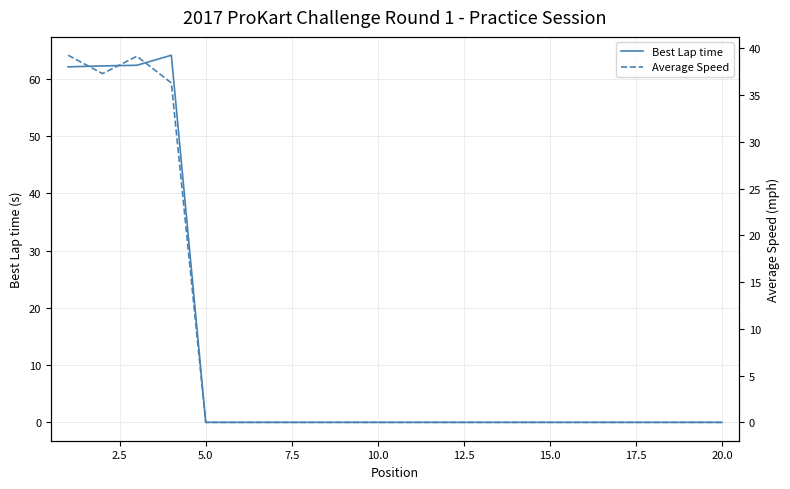

What is the maximum value shown in the chart?

64.1